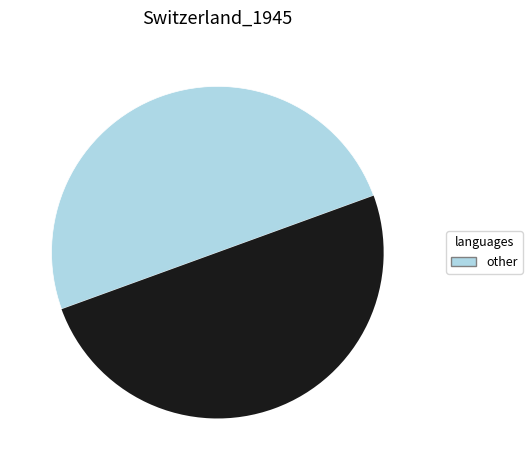

To the nearest percent, what is the average slice percentage?

50%